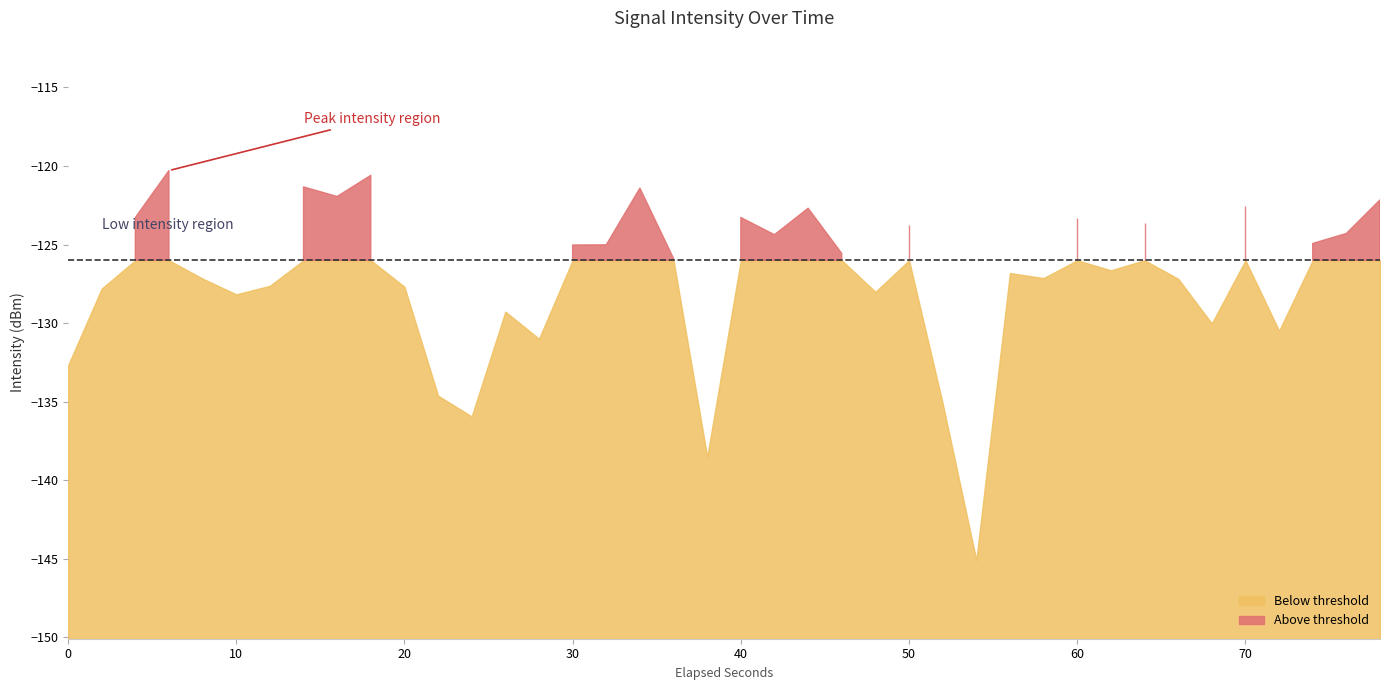

List the labels in order of value, smallest first.

27, 19, 12, 26, 11, 0, 14, 36, 34, 13, 5, 24, 1, 10, 6, 33, 4, 29, 28, 31, 18, 23, 15, 16, 37, 21, 38, 25, 32, 30, 2, 20, 22, 35, 39, 8, 17, 7, 9, 3